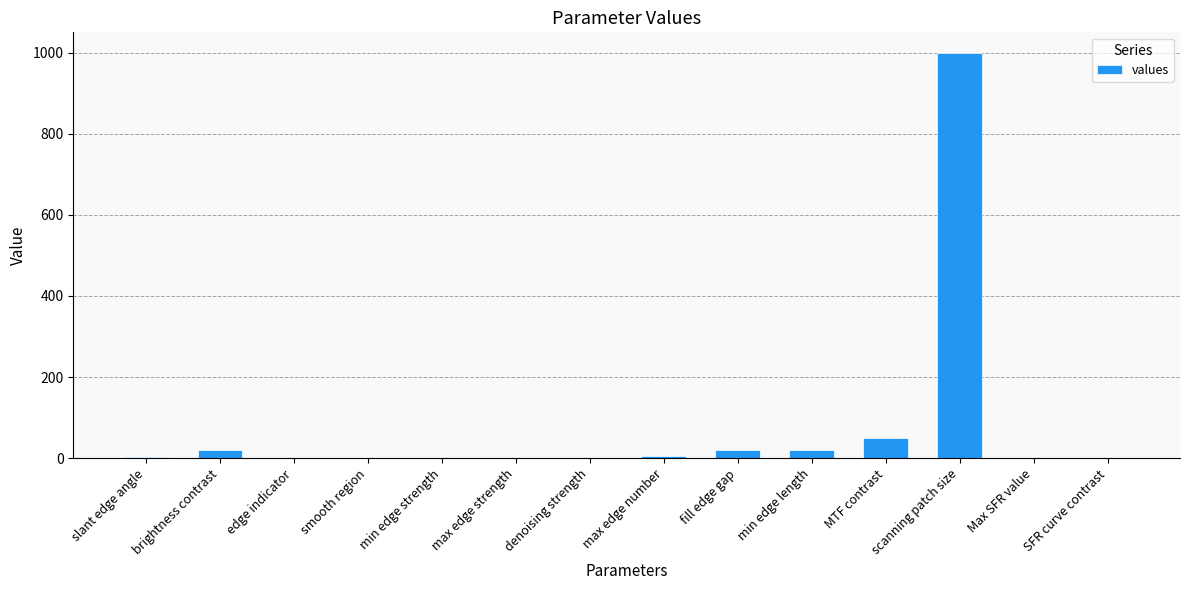

What is the change in value from slant edge angle to smooth region?

-2.0